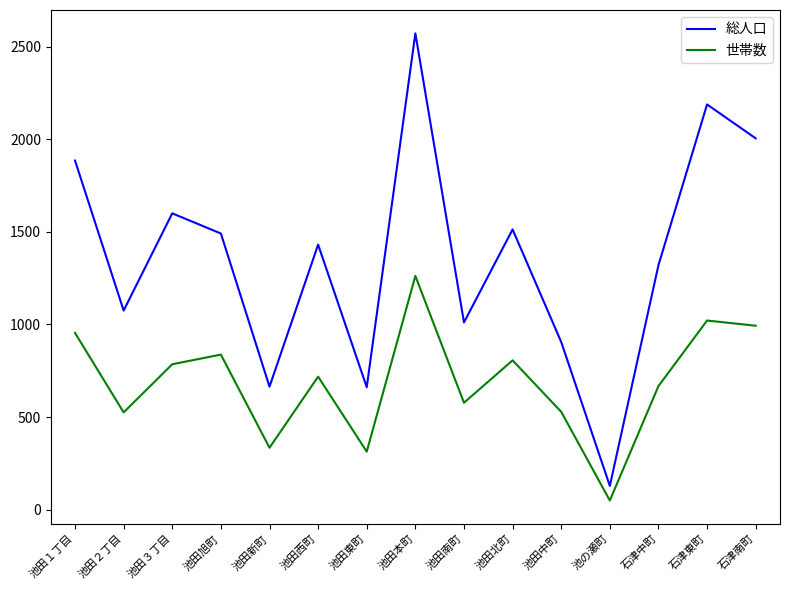

True or false: 総人口 has a value of 2572 at 池田本町.

True